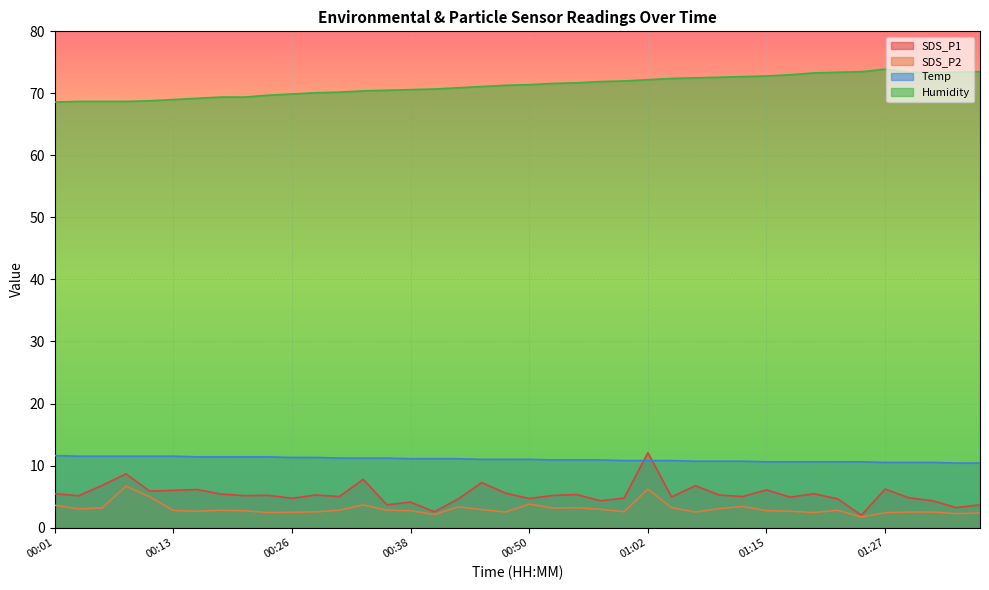

How many lines are shown in the chart?

4